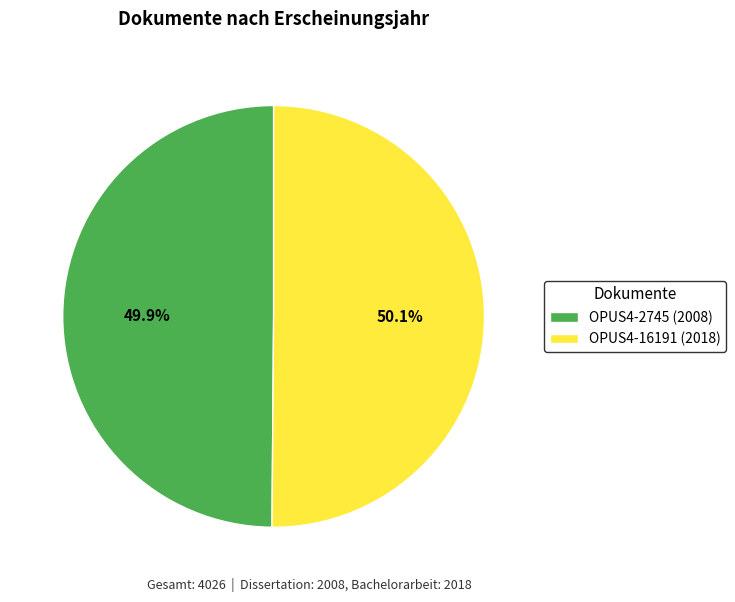

The OPUS4-16191 slice represents 45% of the pie. True or false?

False